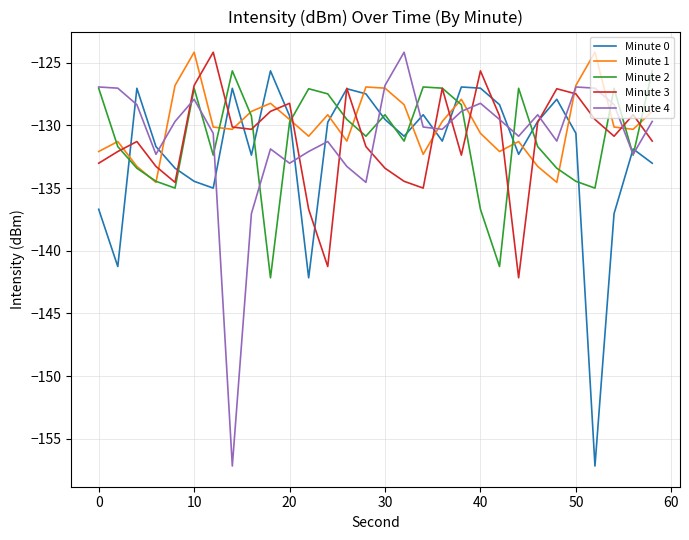

True or false: Minute 0 and Minute 2 cross at least once.

True